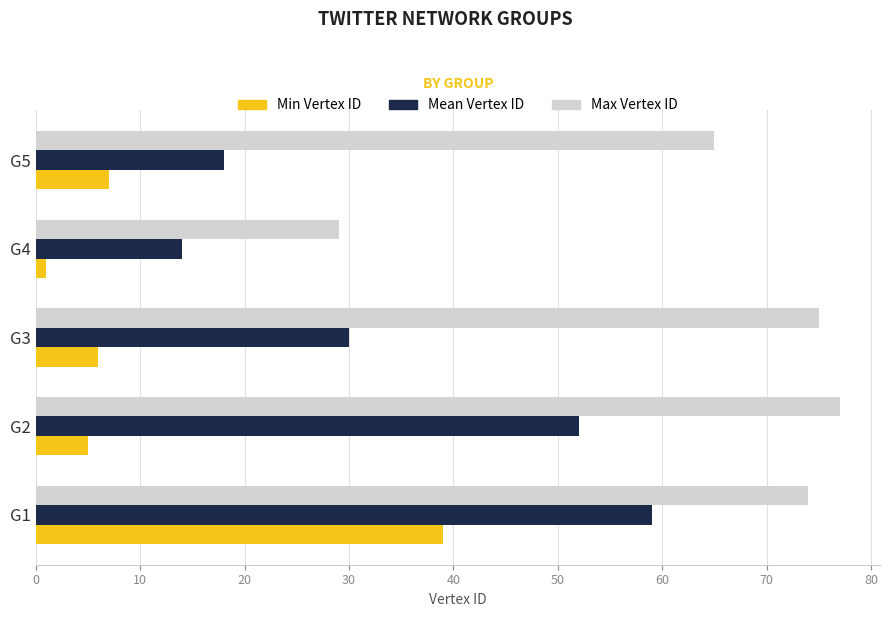

Which series changed the most between G3 and G4?

Max Vertex ID